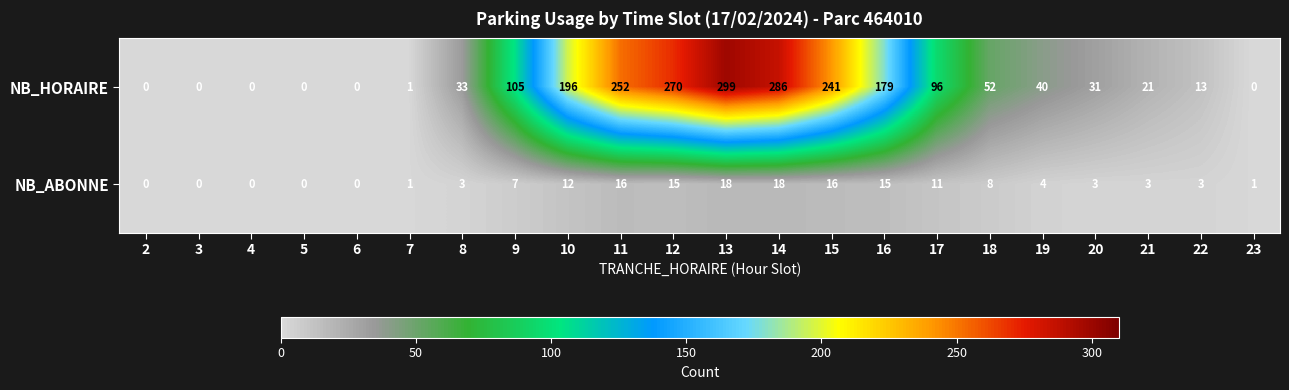

The NB_HORAIRE series shows -118 at 3. True or false?

False